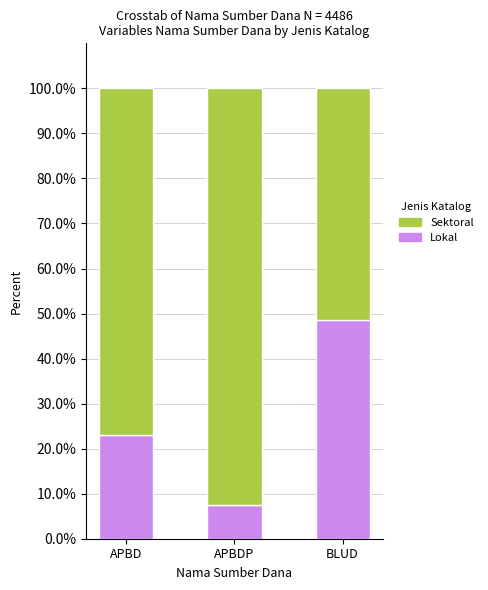

Reading left to right, list the values for the Lokal series.

APBD=22.9	APBDP=7.5	BLUD=48.5